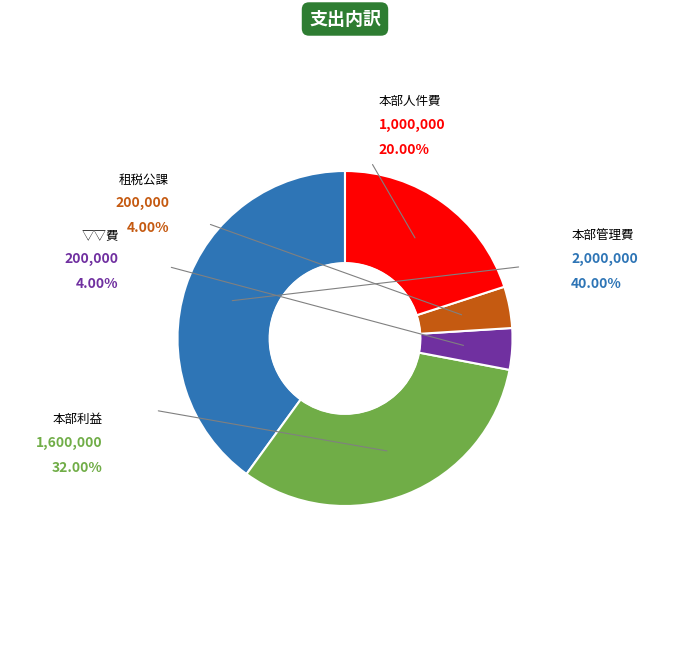

Do 本部管理費 and 本部人件費 together represent more than half of the pie?

Yes